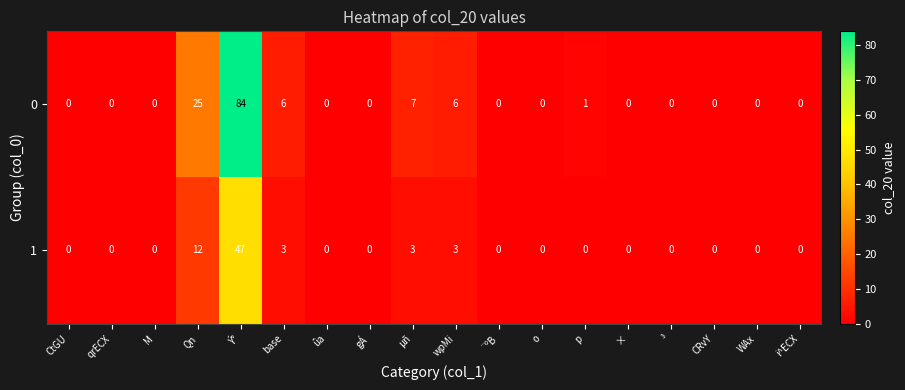

At which category does the chart reach its peak across all series?

Ý°